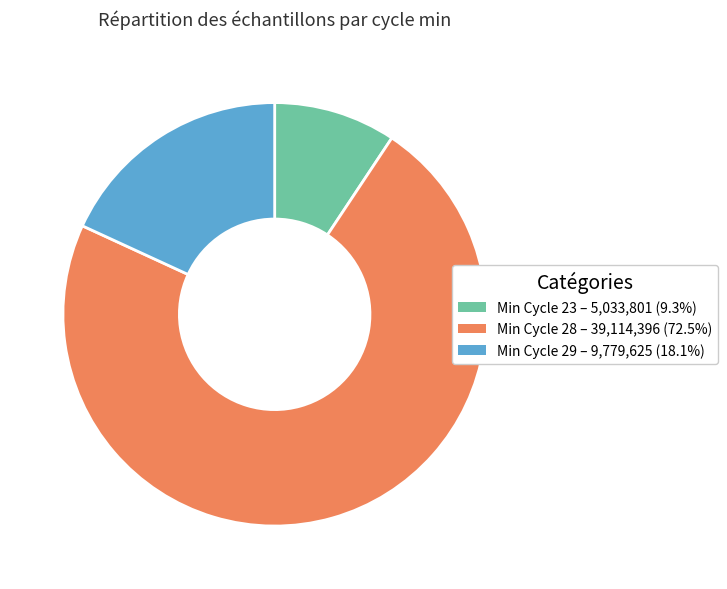

What is the ratio of the value at Min Cycle 28 – 39,114,396 (72.5%) to the value at Min Cycle 23 – 5,033,801 (9.3%)?

7.8